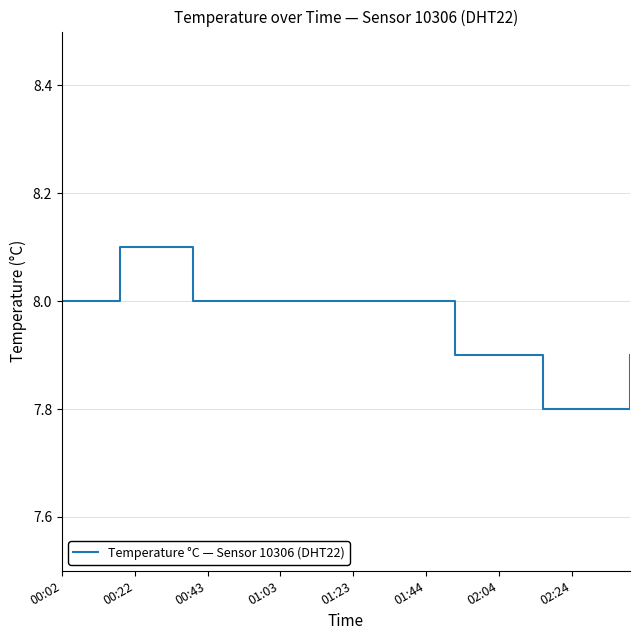

What is the difference between the maximum and minimum values?

0.3